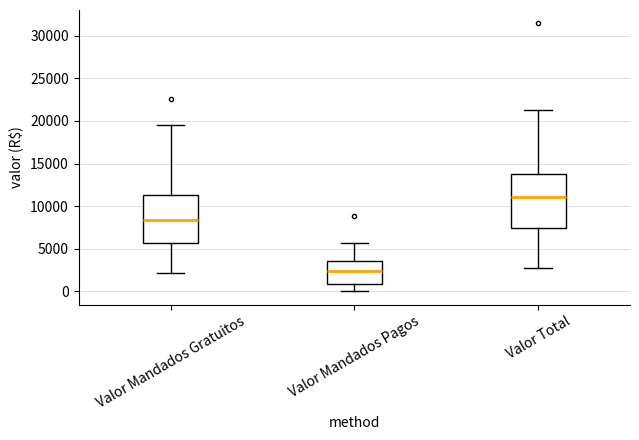

Comparing the boxes themselves (not the whiskers), which one is the tallest?

Valor Total